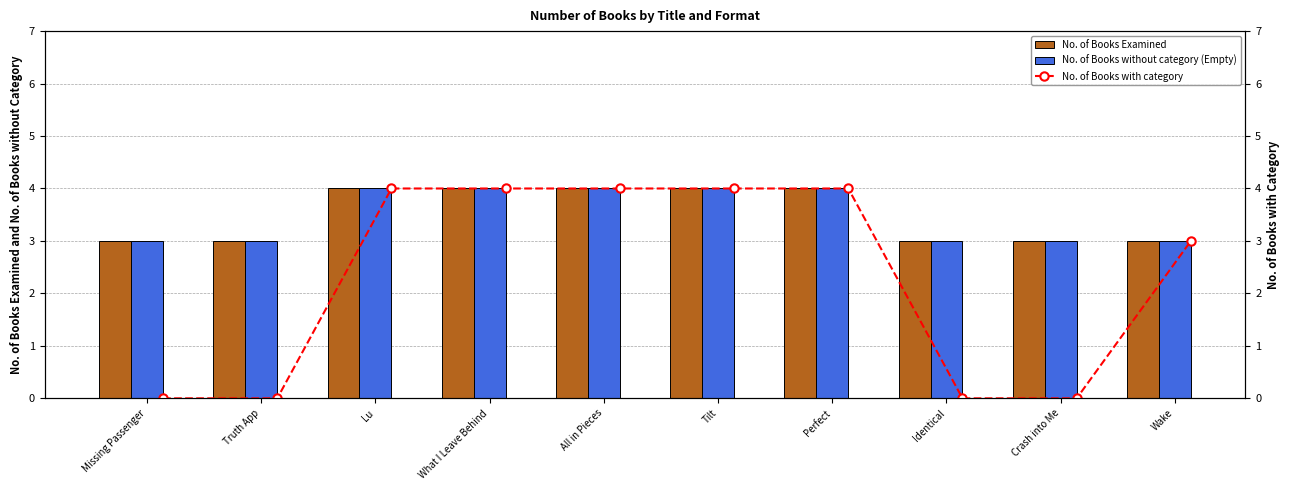

What are all the series names shown in the legend?

No. of Books Examined, No. of Books without category (Empty), No. of Books with category